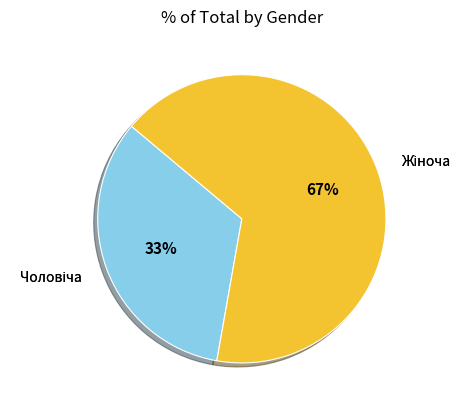

Is there any slice that represents more than half of the pie?

Yes